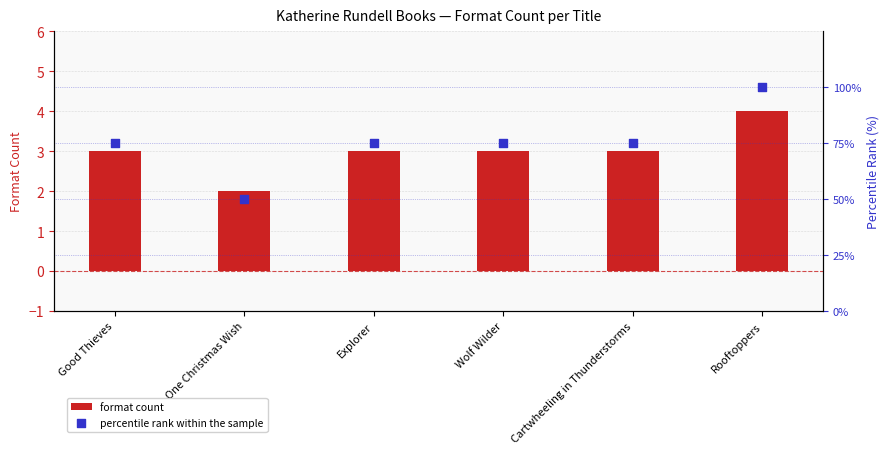

Which series has the largest Y range (max minus min)?

percentile rank within the sample